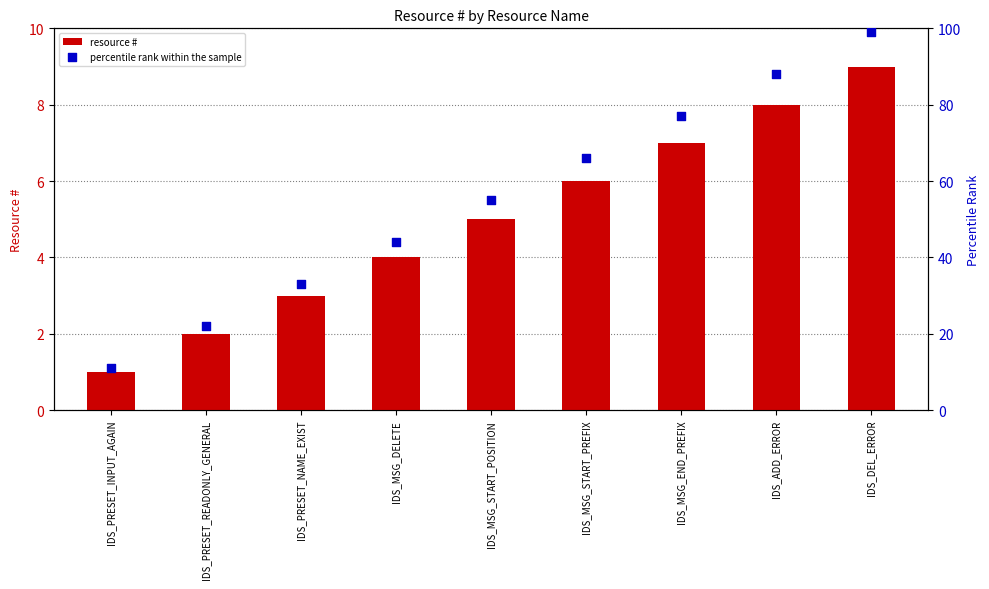

At how many categories does at least one series exceed 69?

3